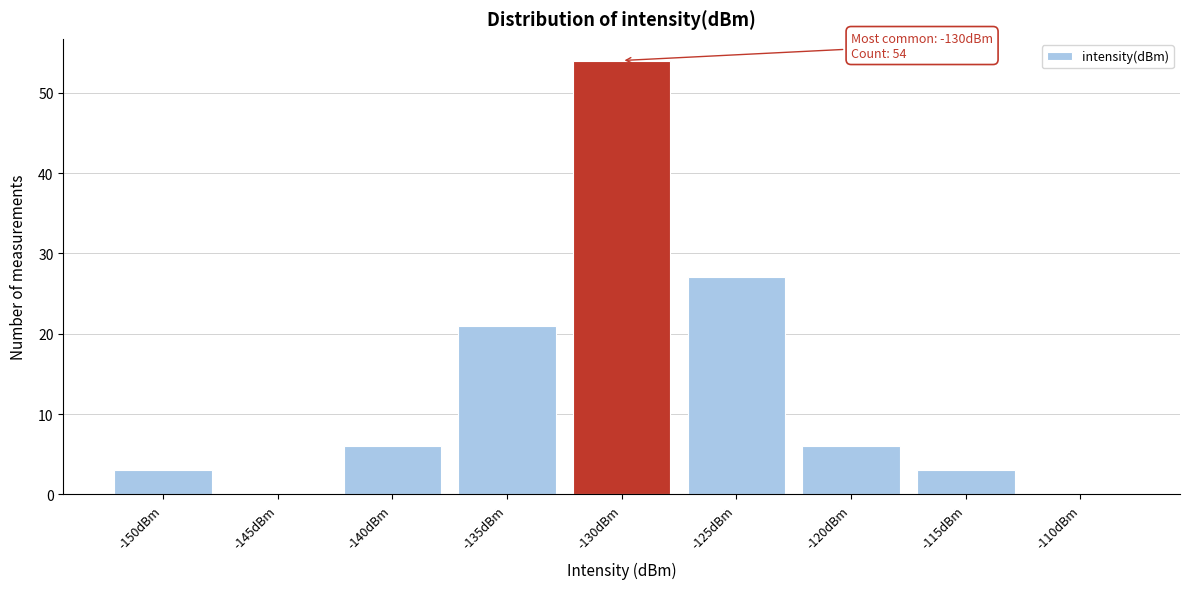

Reading left to right, list all the values displayed in this chart.

-150dBm=3	-145dBm=0	-140dBm=6	-135dBm=21	-130dBm=54	-125dBm=27	-120dBm=6	-115dBm=3	-110dBm=0